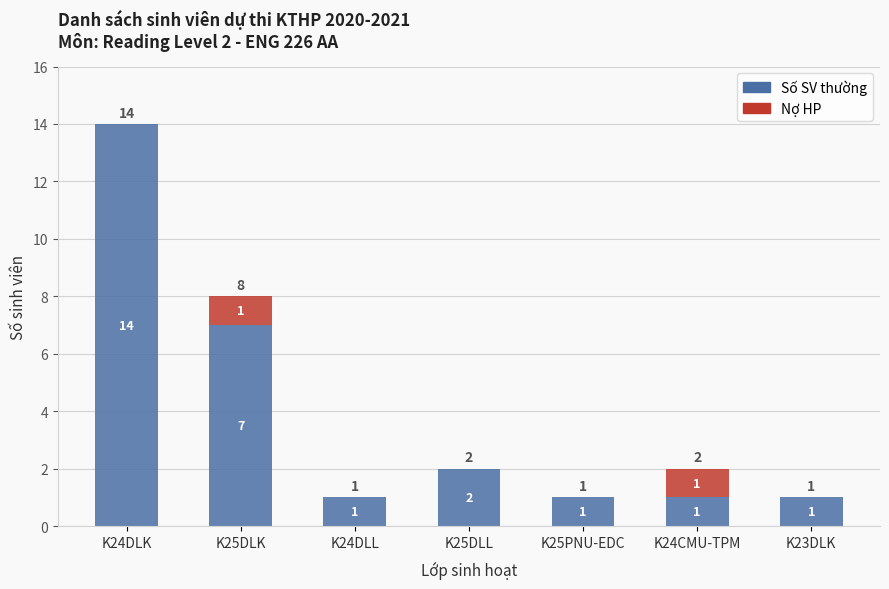

True or false: Số SV thường has a value of 9 at K25DLK.

False